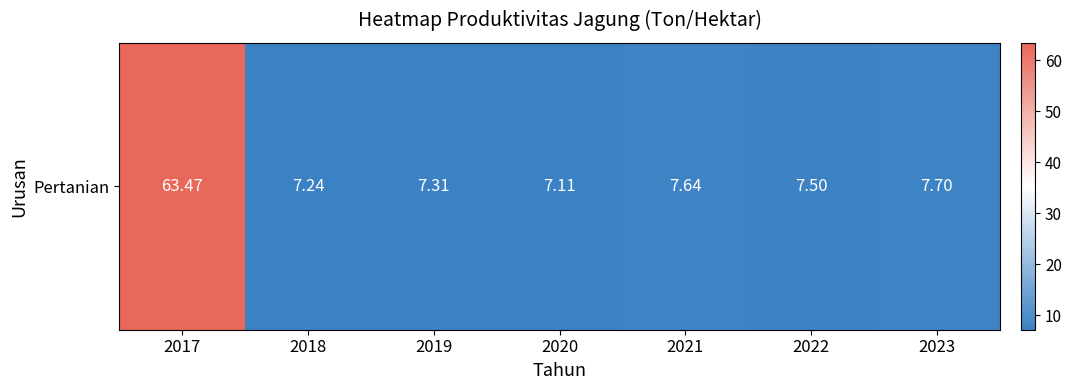

Rank the categories by value from highest to lowest.

2017, 2023, 2021, 2022, 2019, 2018, 2020